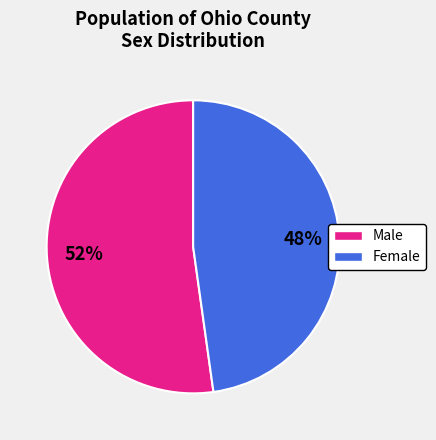

What percentage is the Female slice, to the nearest percent?

48%